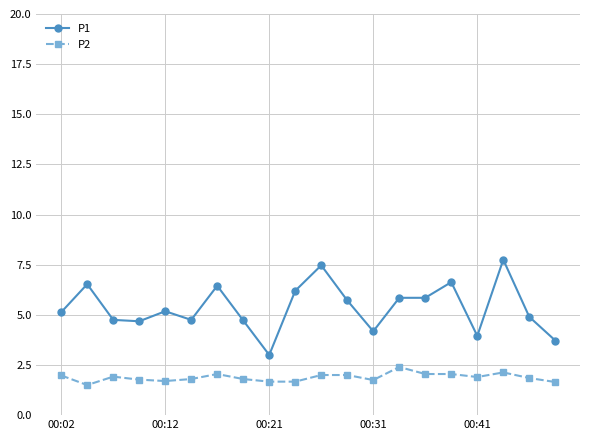

What is the highest value of the P1 series?

7.8